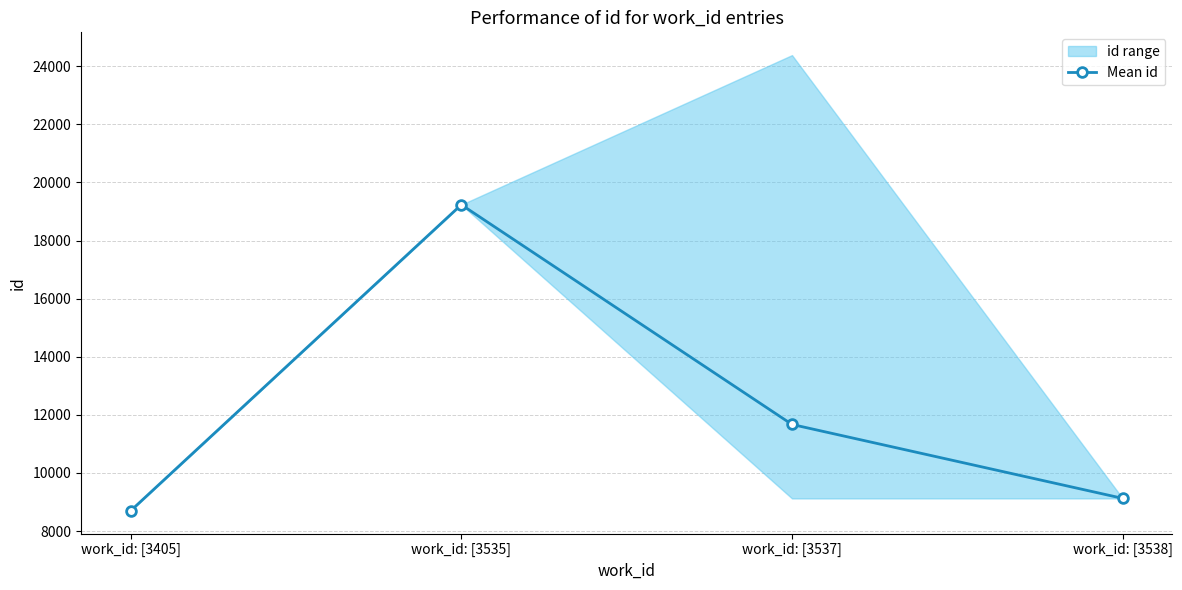

What is the greatest value displayed?

19233.0